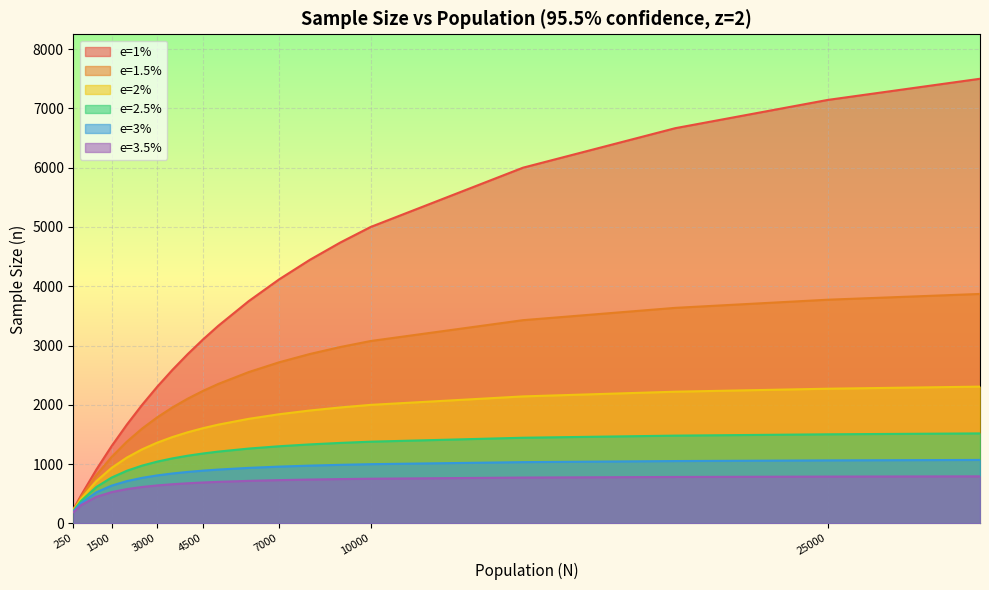

What is the difference between the highest and lowest values at 30000?

6705.3